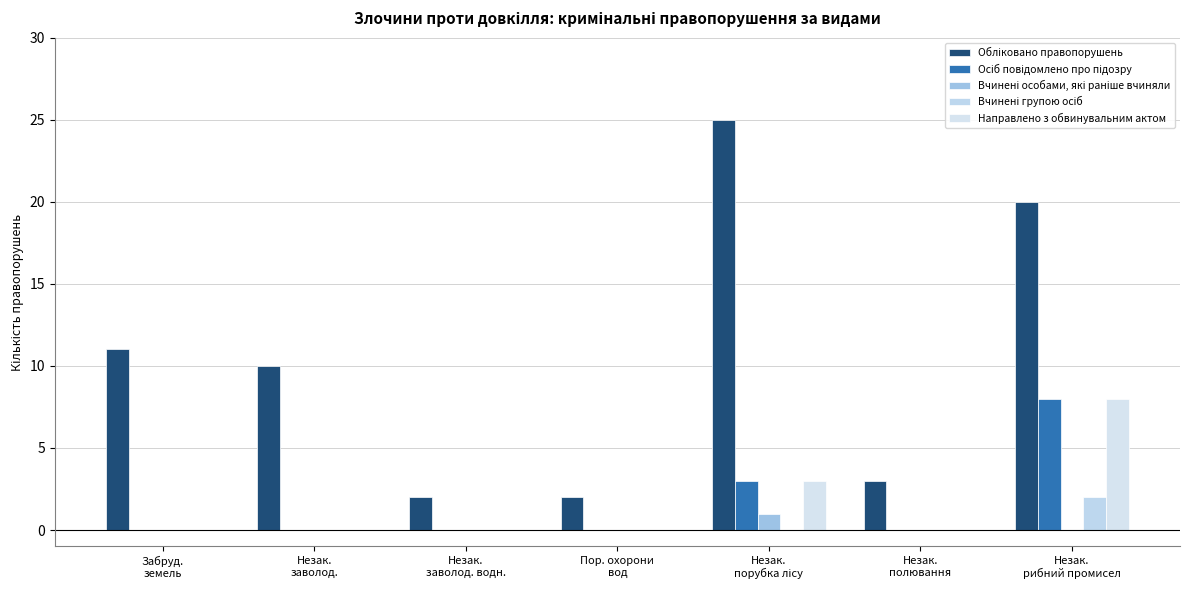

How many distinct data groups are displayed?

5